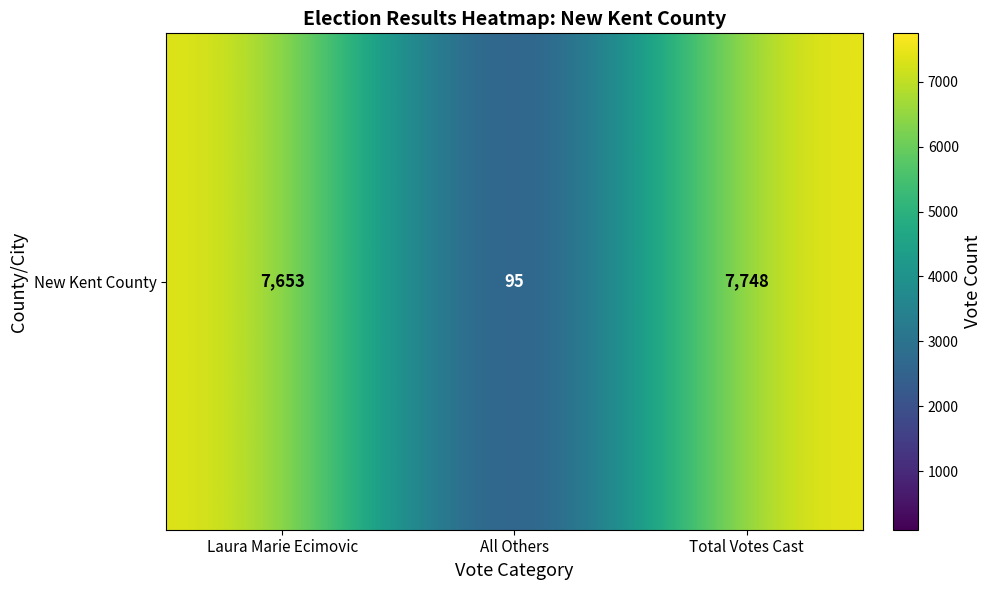

What is the sum of the values at All Others and Laura Marie Ecimovic?

7748